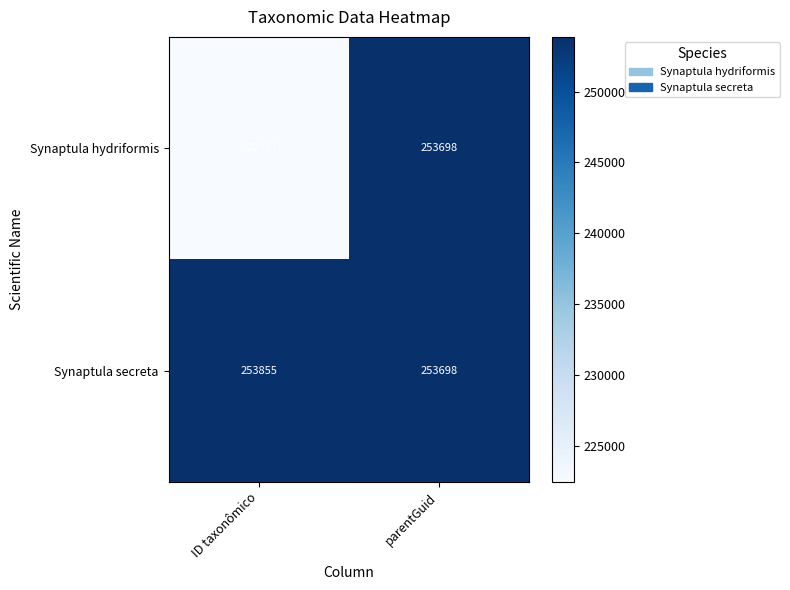

What is the sum of the Synaptula secreta values at parentGuid and ID taxonômico?

507553